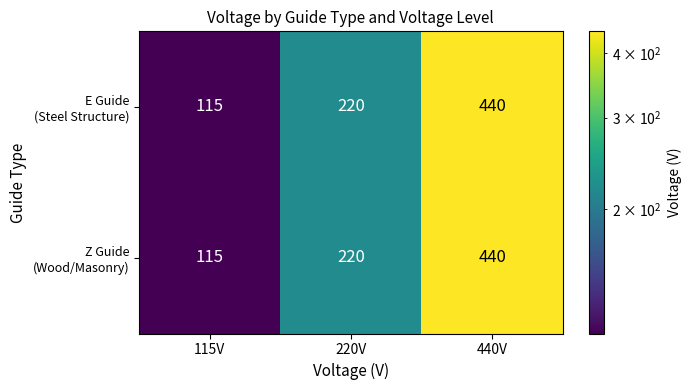

What is the smallest value displayed?

115